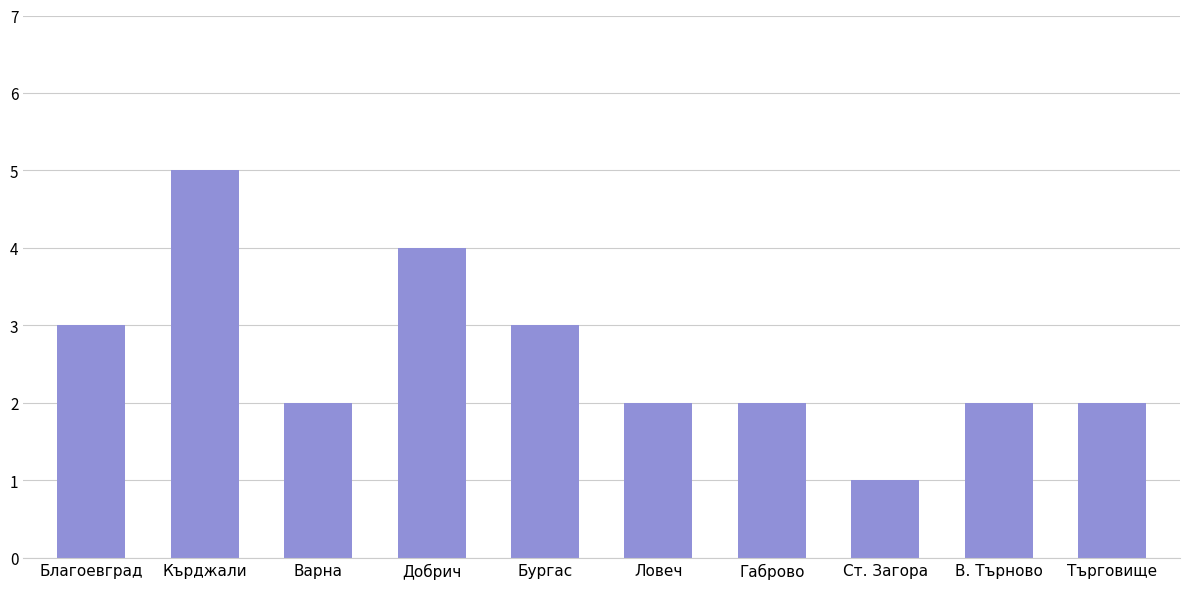

Reading right to left, what are all the values shown in this chart?

Търговище=2	В. Търново=2	Ст. Загора=1	Габрово=2	Ловеч=2	Бургас=3	Добрич=4	Варна=2	Кърджали=5	Благоевград=3